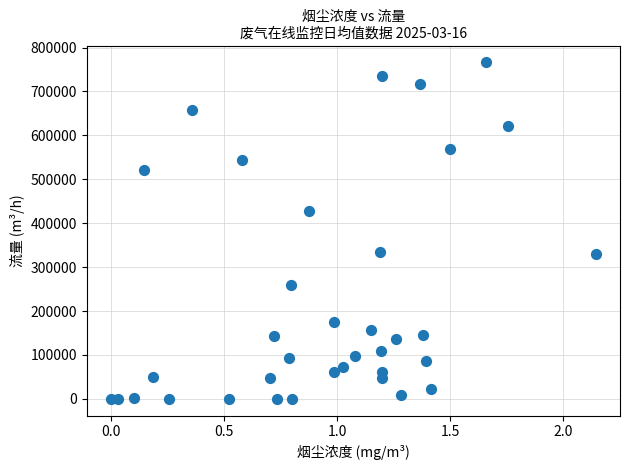

What is the range of Y values (max minus min)?

766283.2